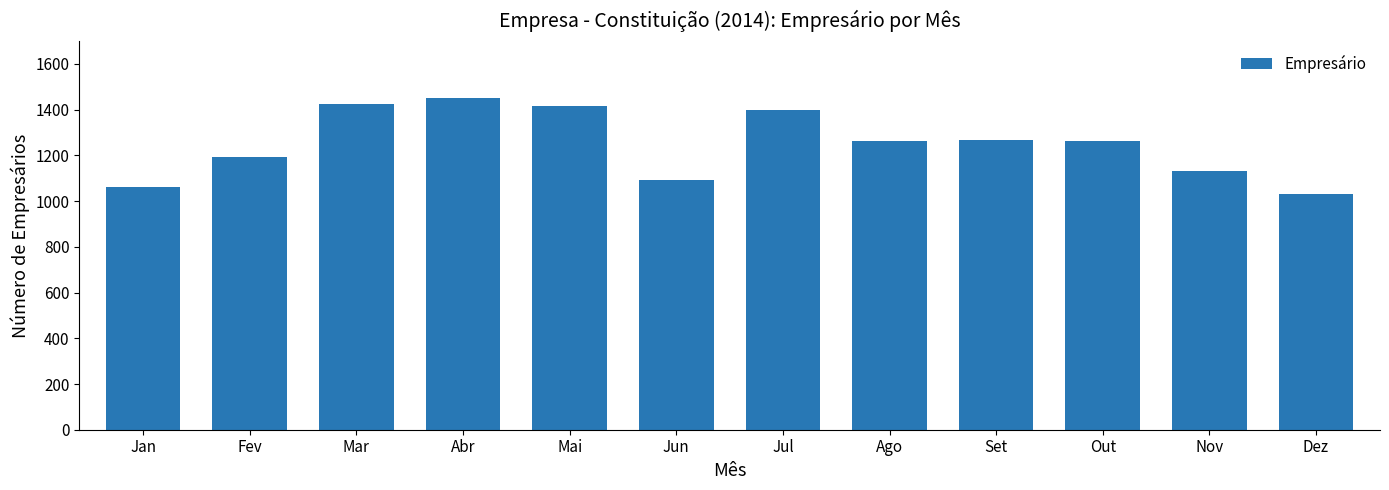

Approximately how many times larger is the value at Fev compared to Jan?

1.1